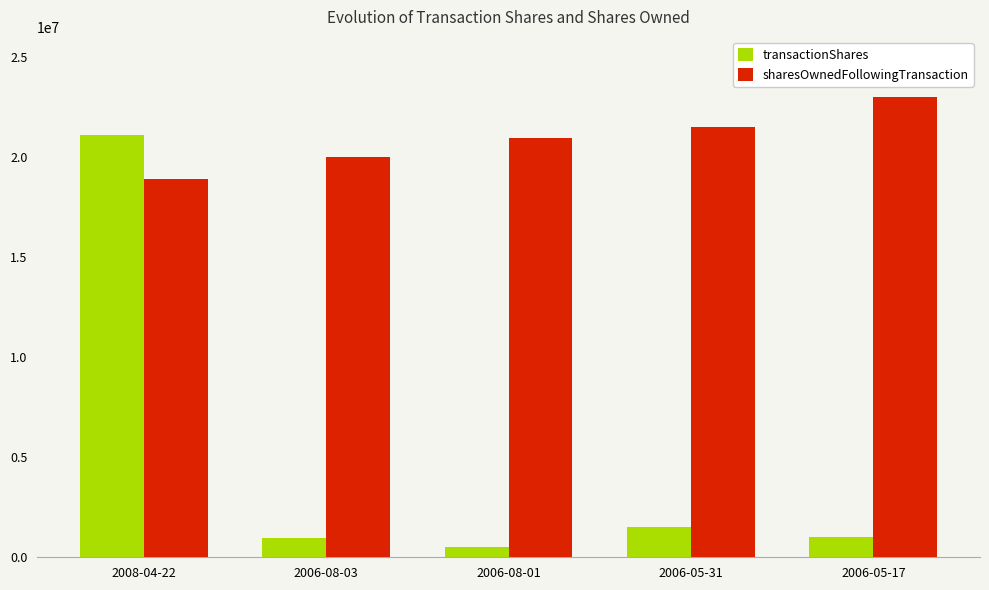

What is the label of the 5th bar from the left?

2006-05-17